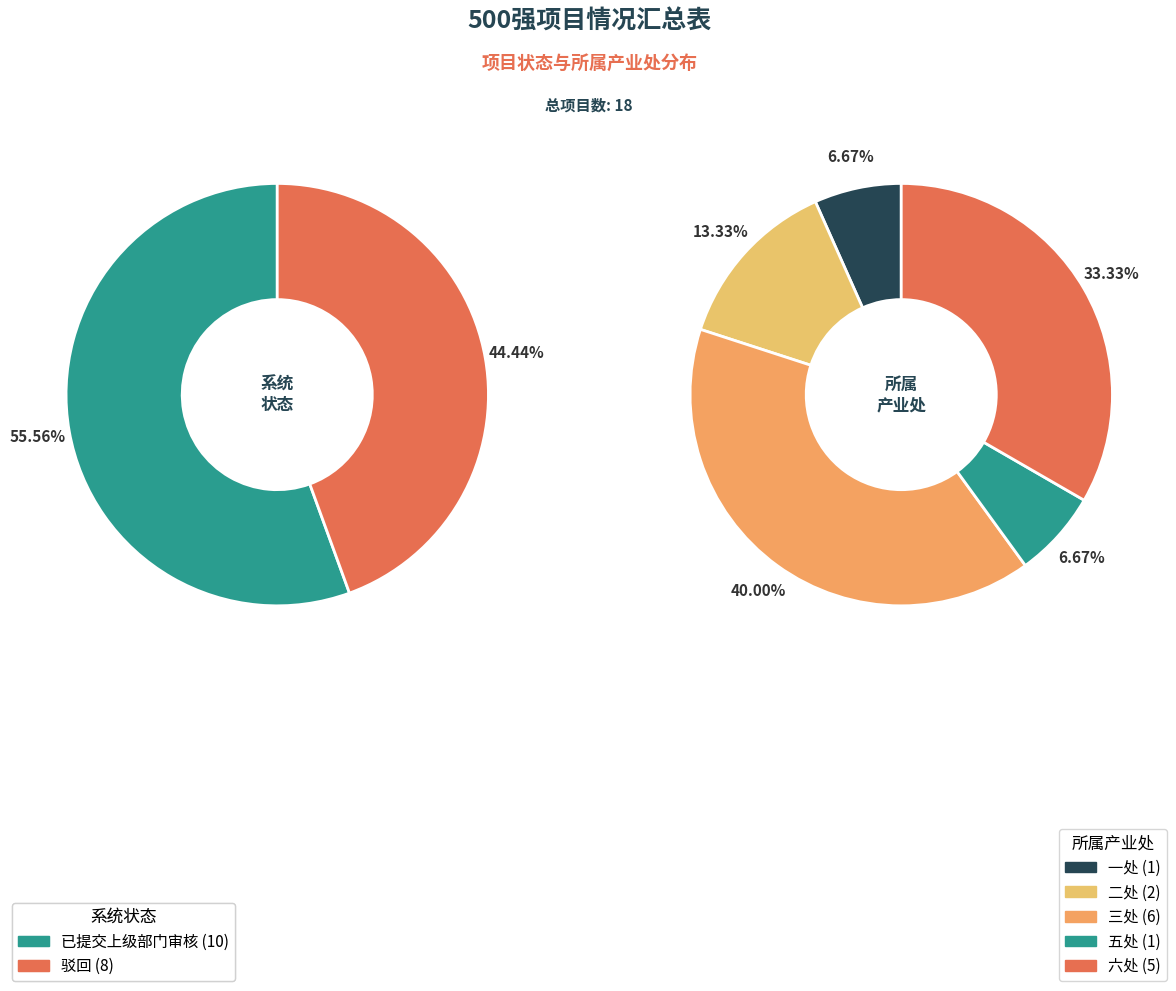

Is there a majority slice in this chart?

Yes